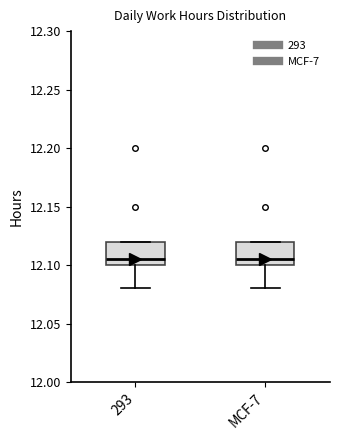

Reading left to right, read every box against the y-axis: the position of its median line, the range the box covers, and the ends of its whiskers. The values are not printed on the chart, so give them approximately, as read against the axis.

293: median 12.105, box 12.100 to 12.120, whiskers 12.080 to 12.120
MCF-7: median 12.105, box 12.100 to 12.120, whiskers 12.080 to 12.120